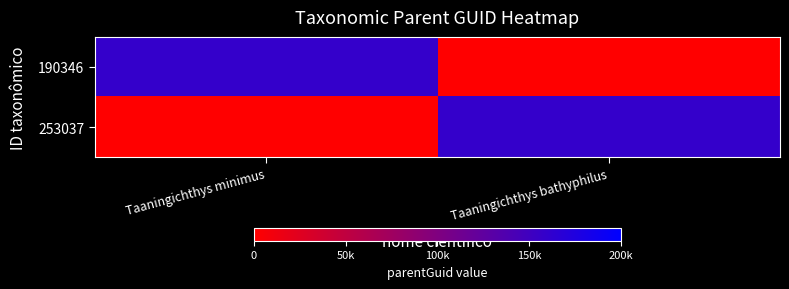

At which category does the chart reach its peak across all series?

Taaningichthys minimus